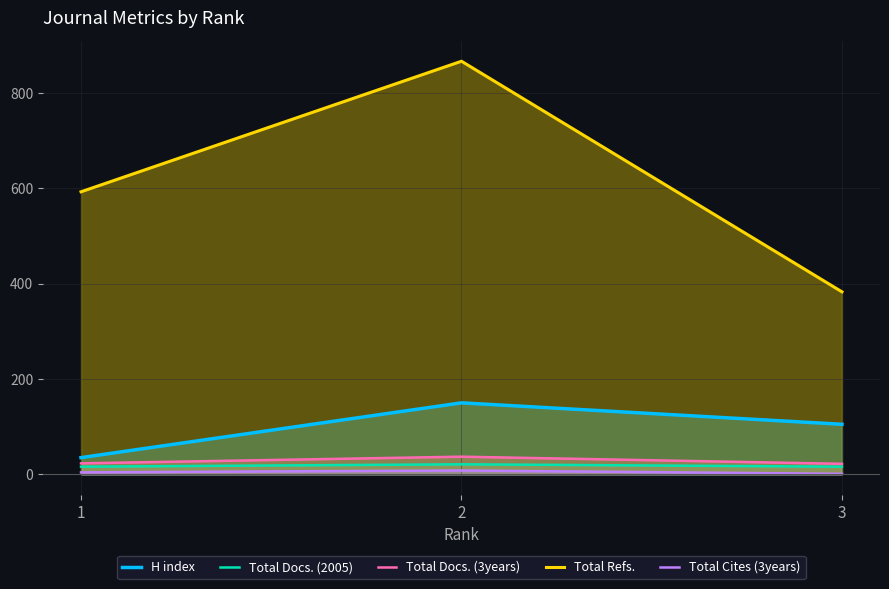

What are all the series names shown in the legend?

H index, Total Docs. (2005), Total Docs. (3years), Total Refs., Total Cites (3years)